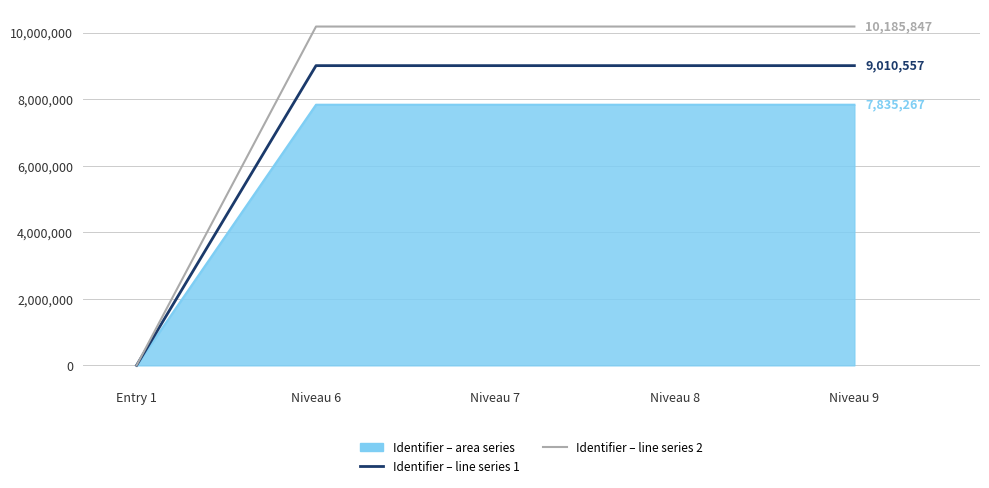

At which label does Identifier – line series 1 reach its minimum?

Entry 1